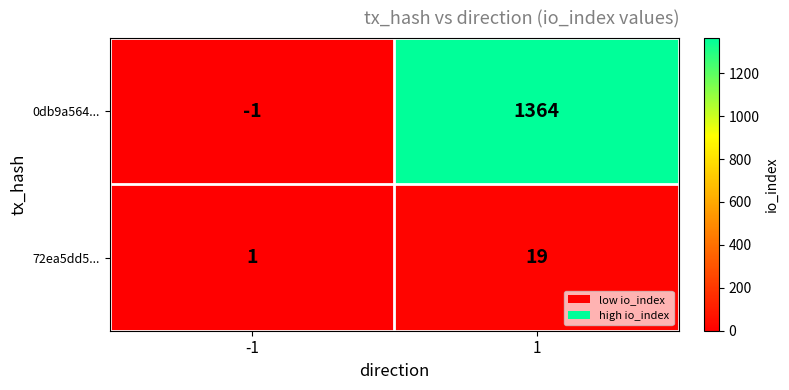

What is the average value of the 0db9a564... series?

682